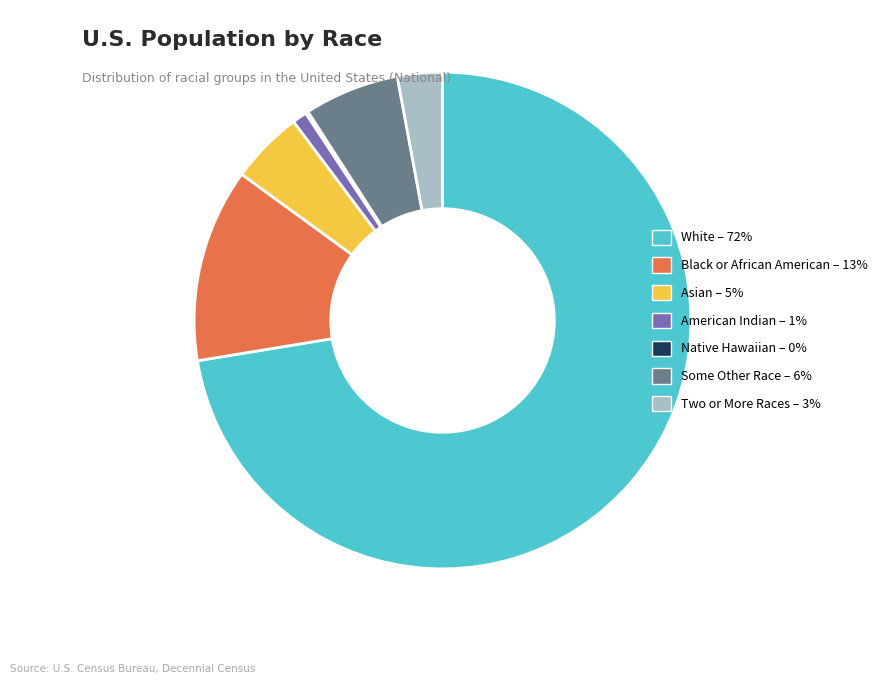

Does any single category account for the majority?

Yes